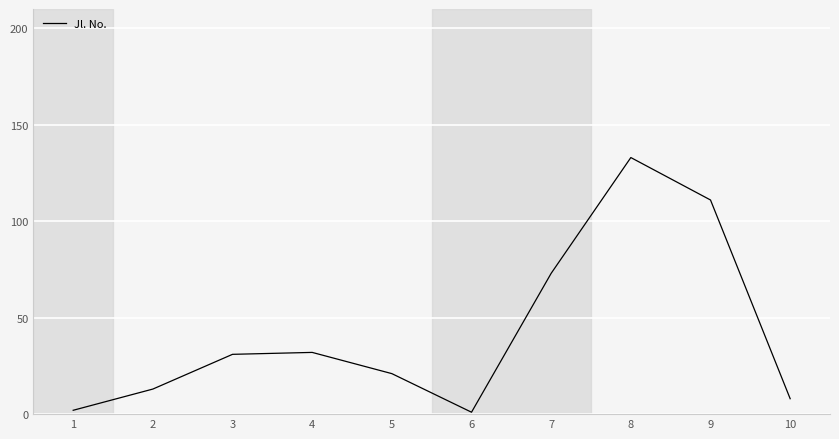

The value at 9 is 195. True or false?

False